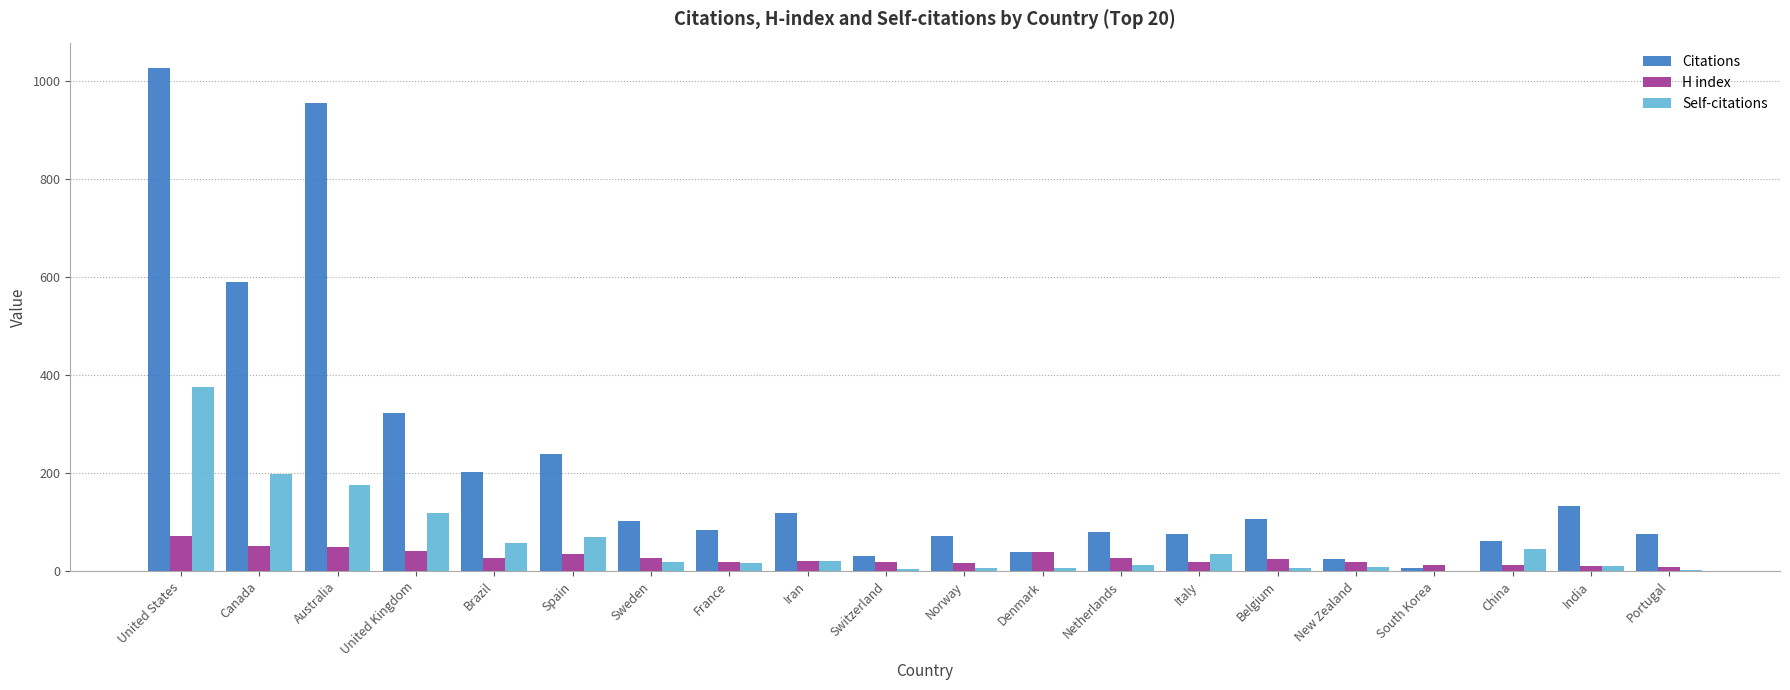

Where is Citations nearest to the value 517?

Canada